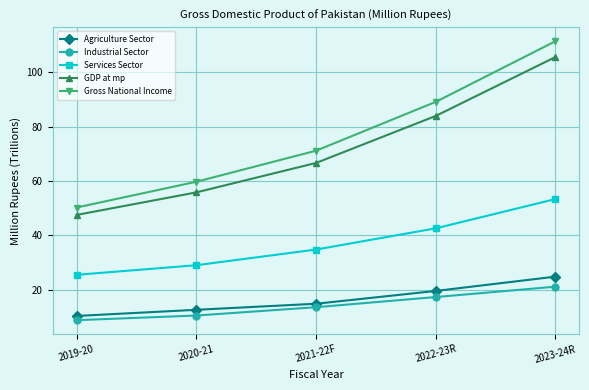

True or false: Industrial Sector and Services Sector intersect in this chart.

False